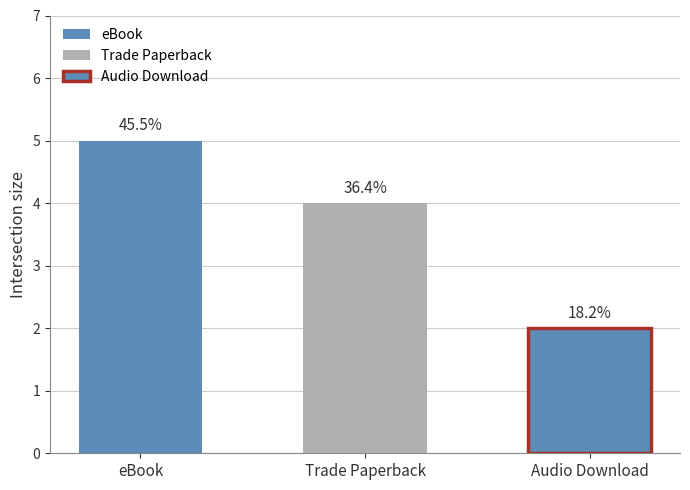

At which category does the chart reach its minimum across all series?

Audio Download